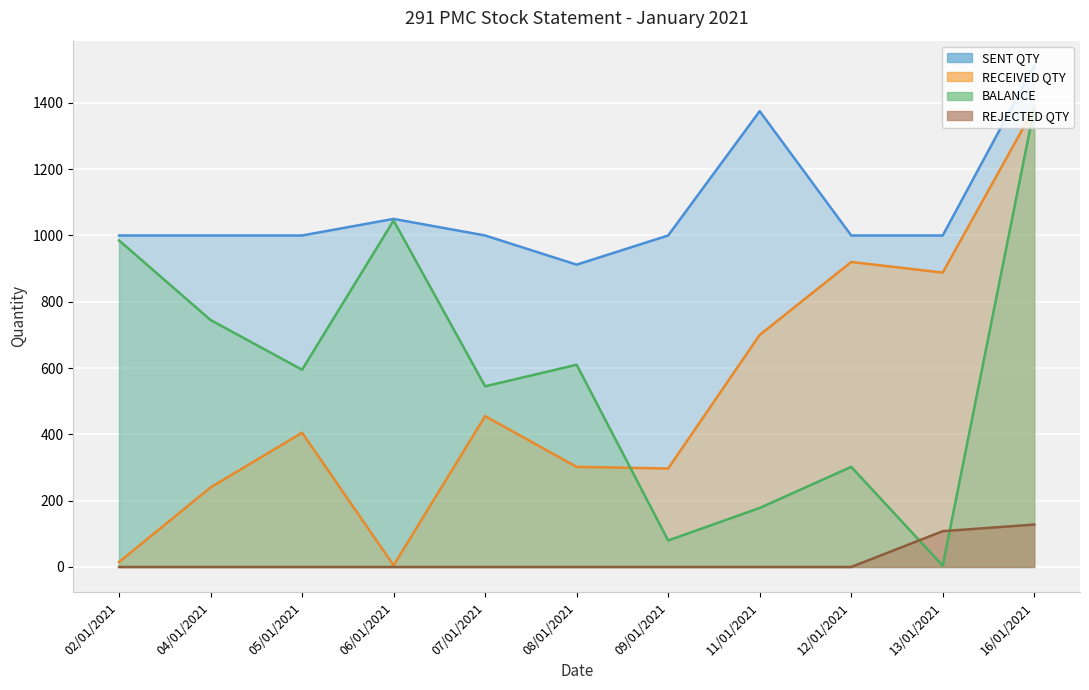

True or false: BALANCE and SENT QTY intersect in this chart.

False